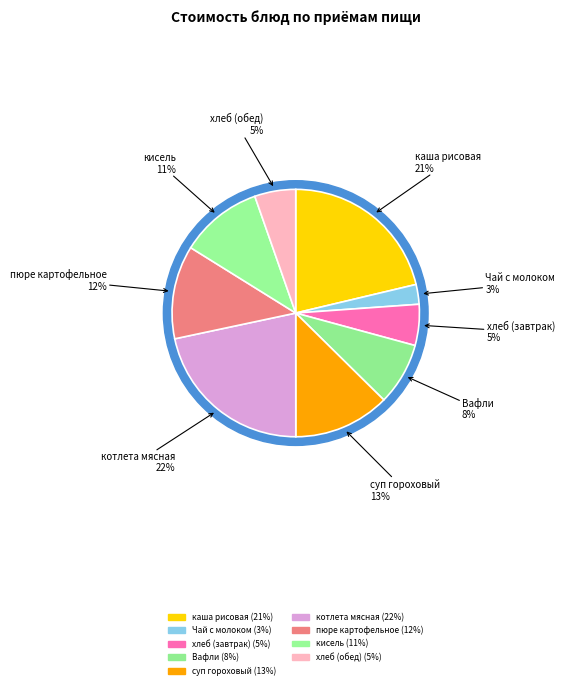

Does any single category account for the majority?

No